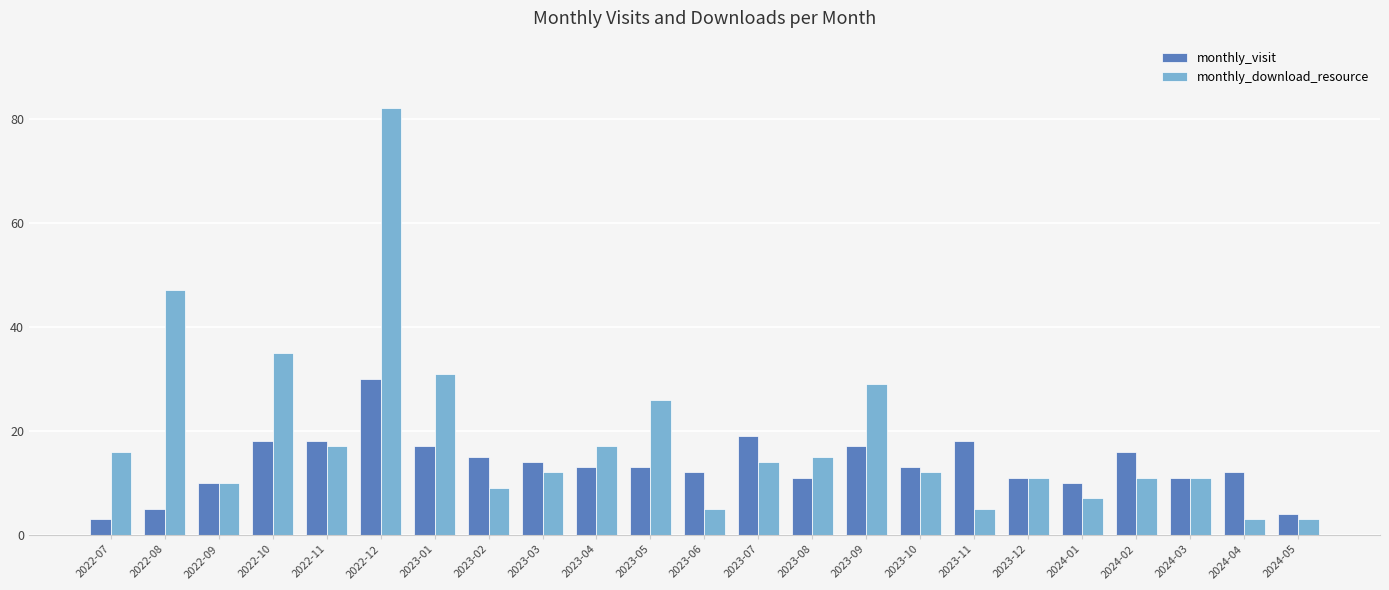

What is the spread (max minus min) of values at 2022-10?

17